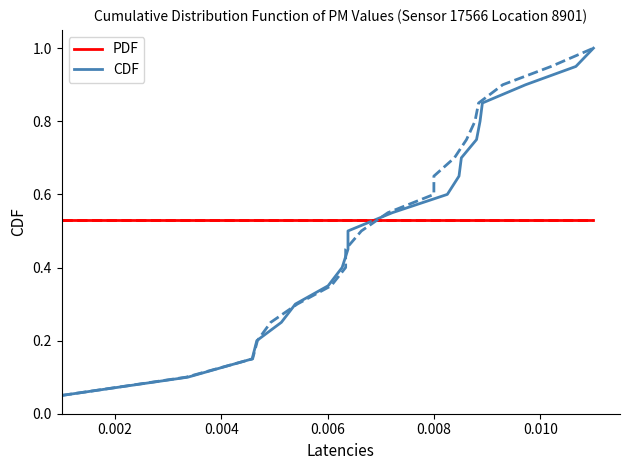

True or false: P2 (PDF) and P1 (CDF) intersect in this chart.

True